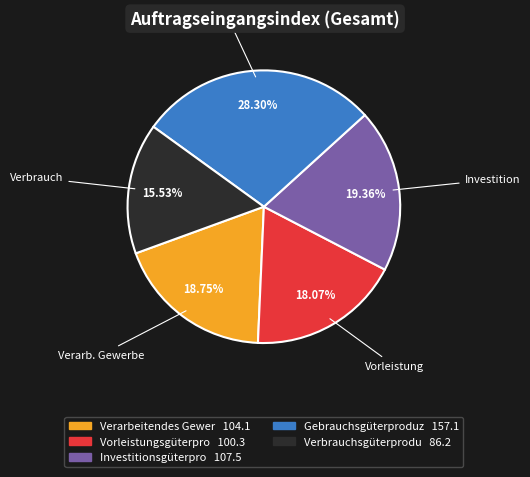

Is there a majority slice in this chart?

No